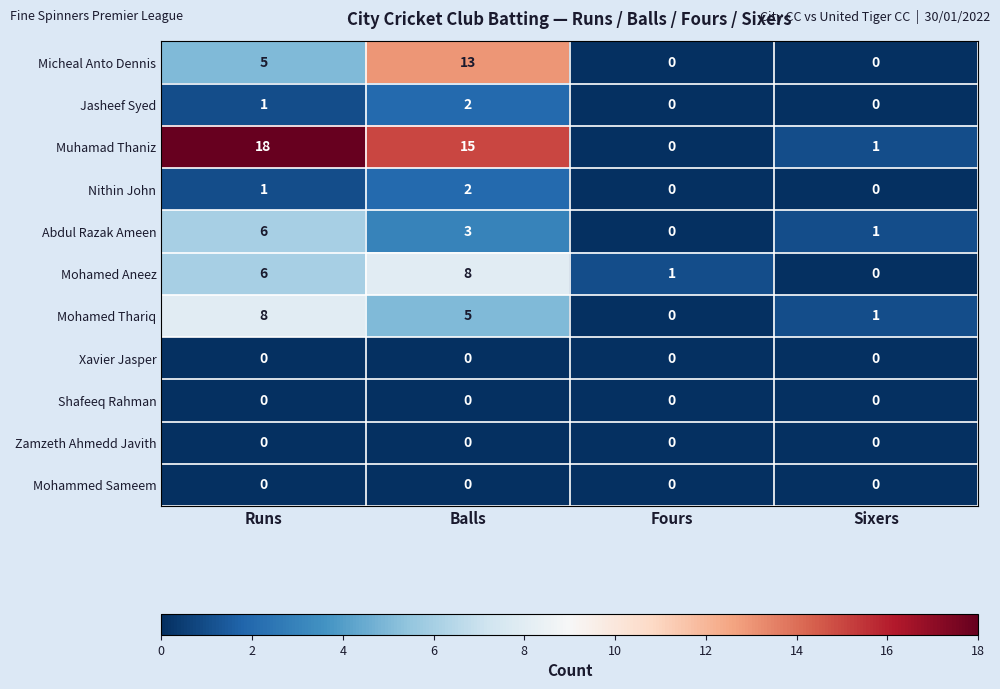

Between Runs and Sixers, which series saw the biggest shift?

Muhamad Thaniz